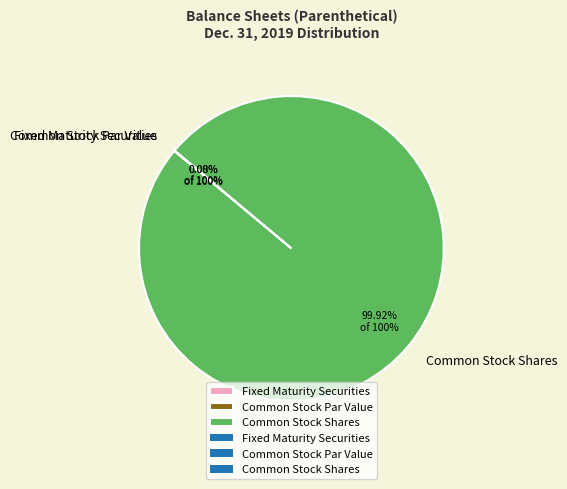

Does any single category account for the majority?

Yes